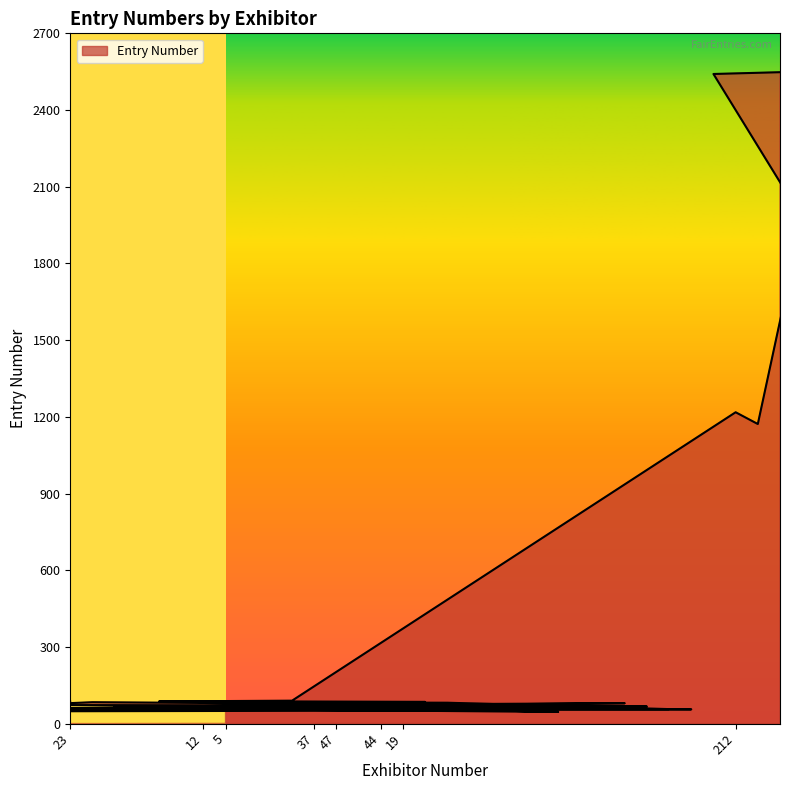

How many points are lower than both their immediate neighbors (excluding endpoints)?

9